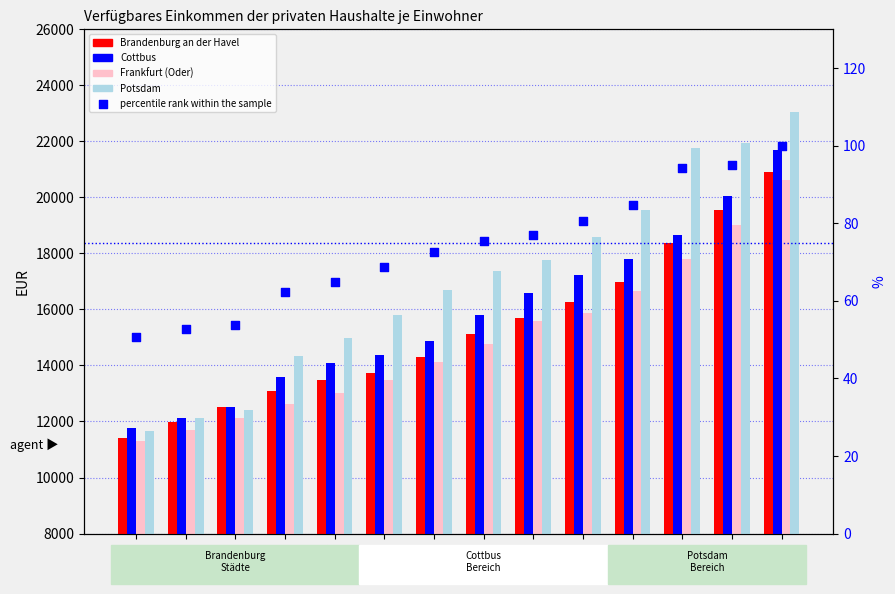

What is the total value across all series at 2001?

53673.2